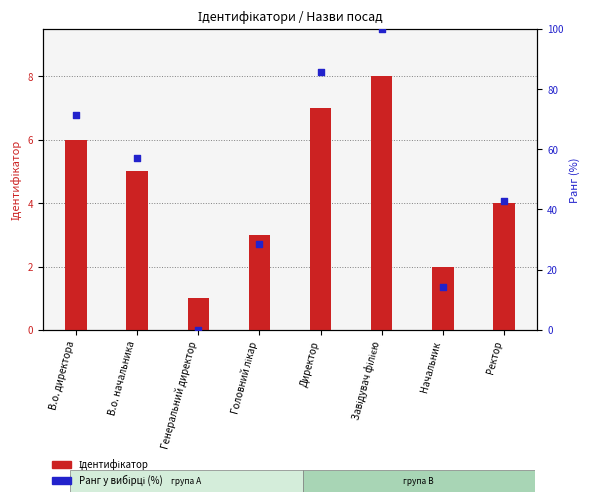

Is the value of Ранг у вибірці (%) at В.о. директора greater than the value of Ідентифікатор at Ректор?

Yes